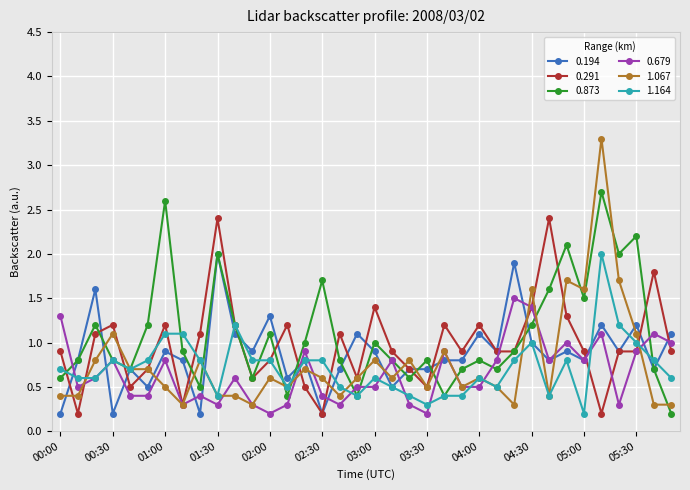

What is the value of the 1.067 point at the 1st from the left?

0.4